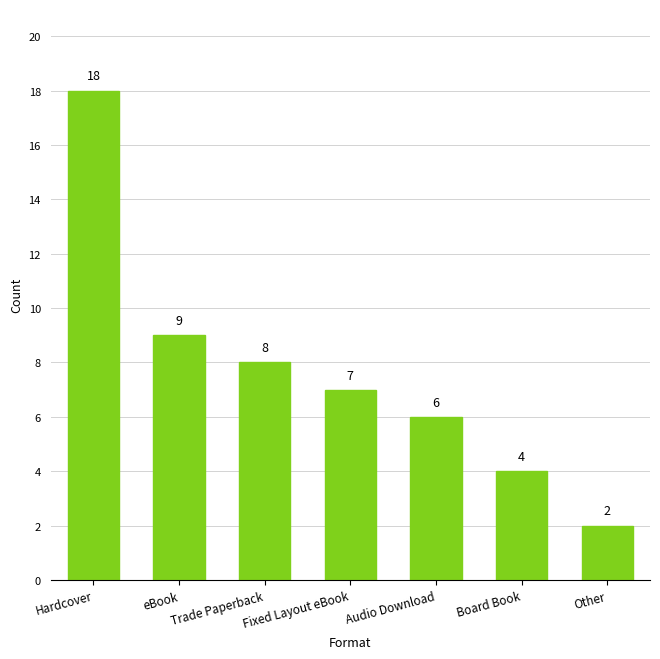

How many values are below 7?

3